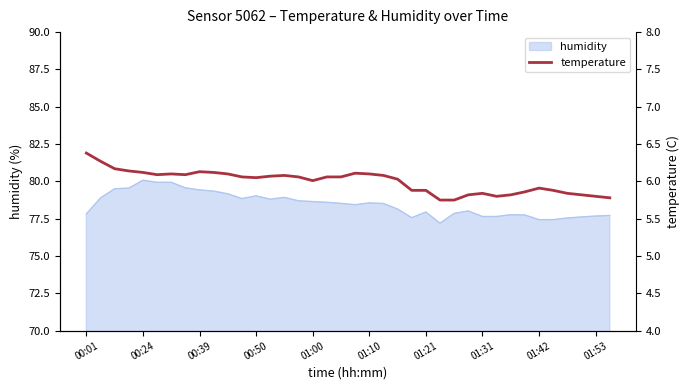

Is it true that humidity equals 111.5 at 01:00?

False